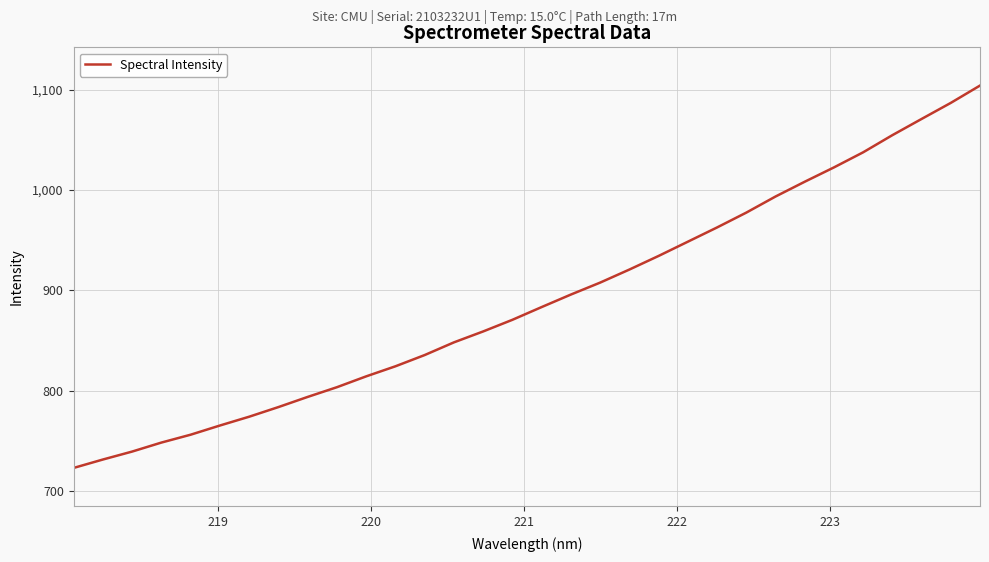

What is the difference between the maximum and minimum values?

380.8